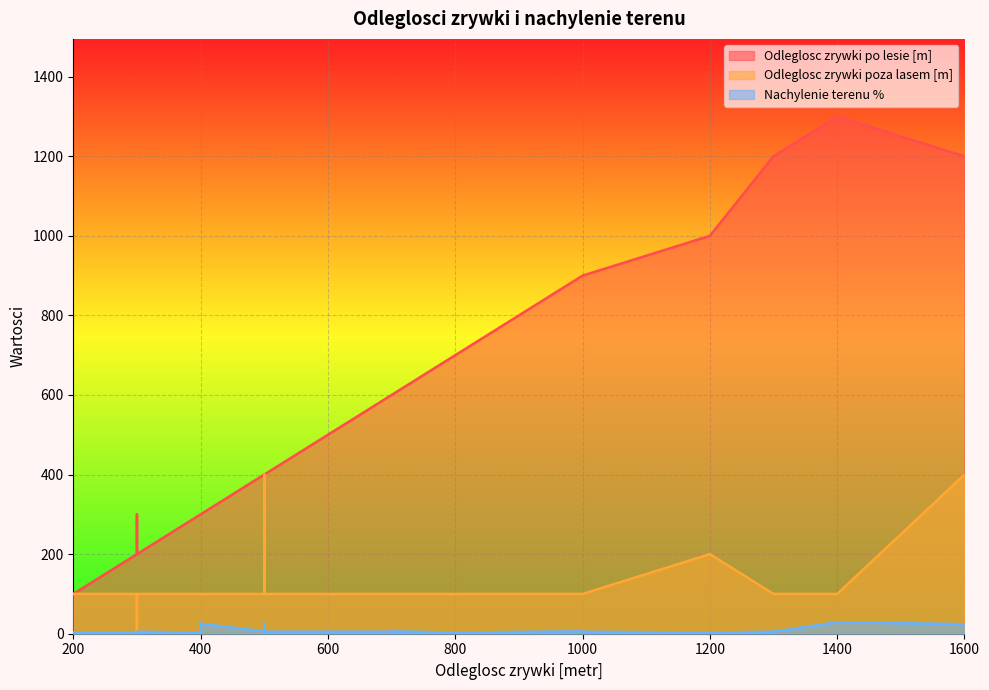

How many data points does each series have?

27